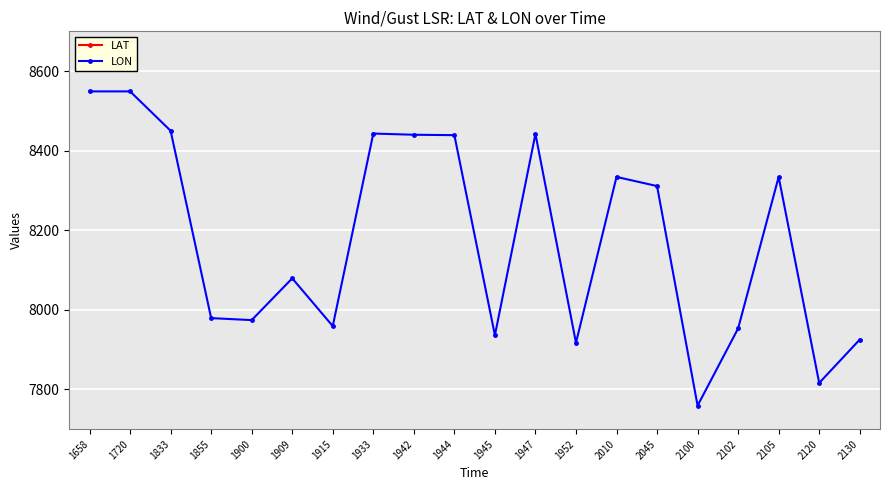

The LAT series shows 5573 at 1945. True or false?

False